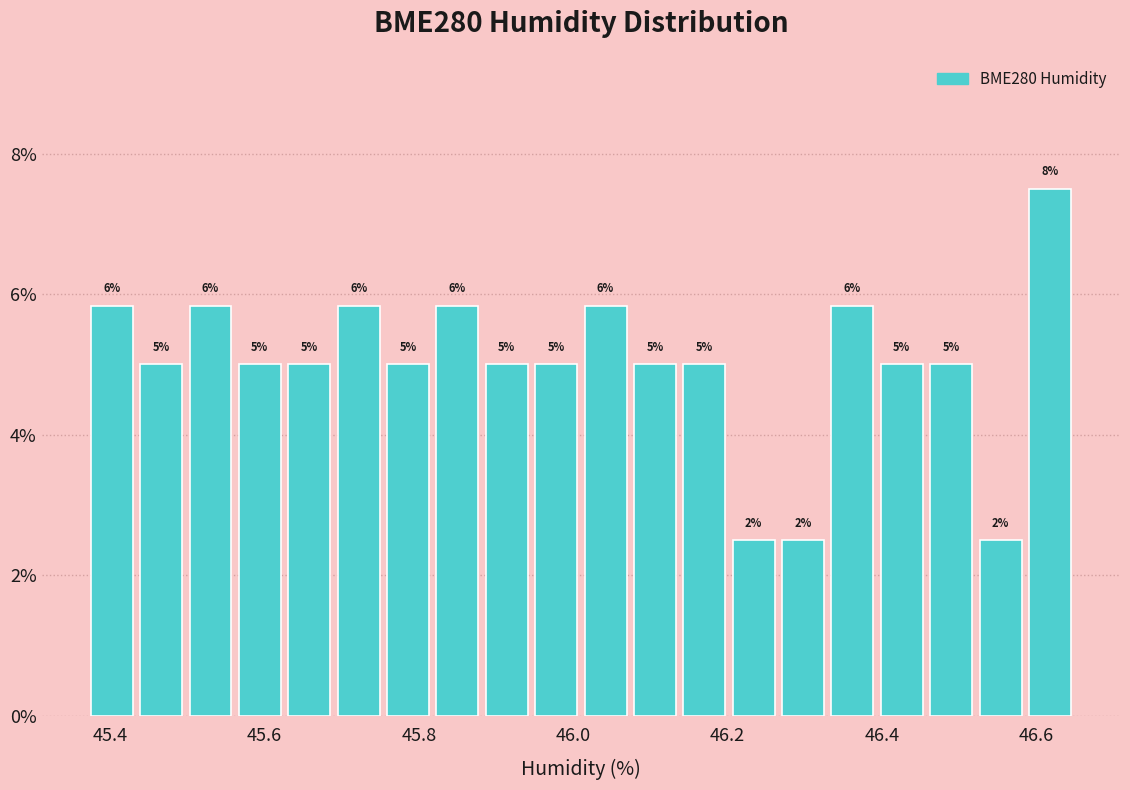

Read against the x-axis, roughly where is the centre of the tallest bar?

46.62